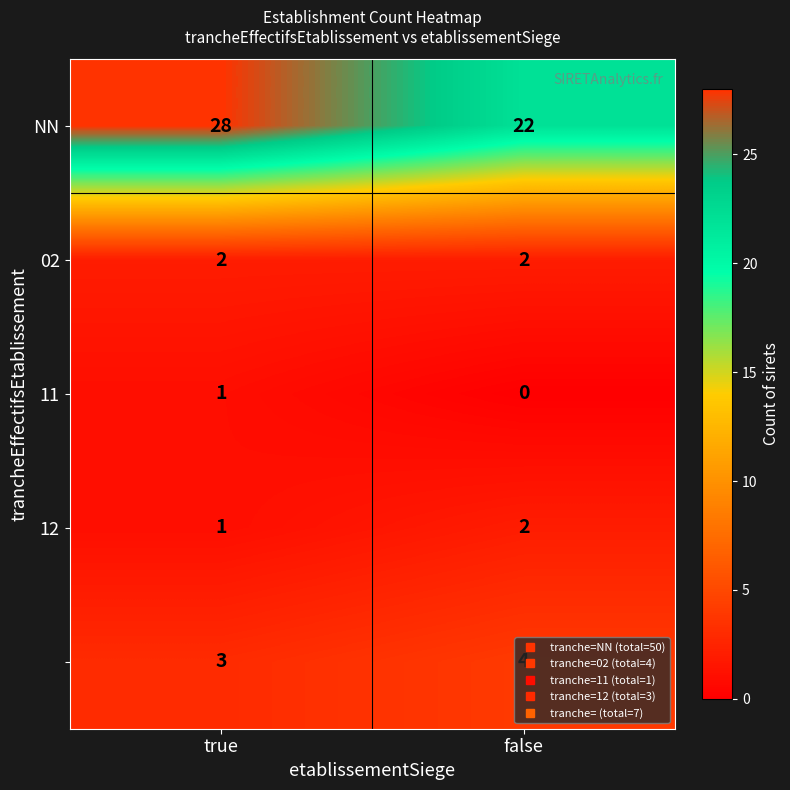

What is the difference between the highest and lowest values at false?

22